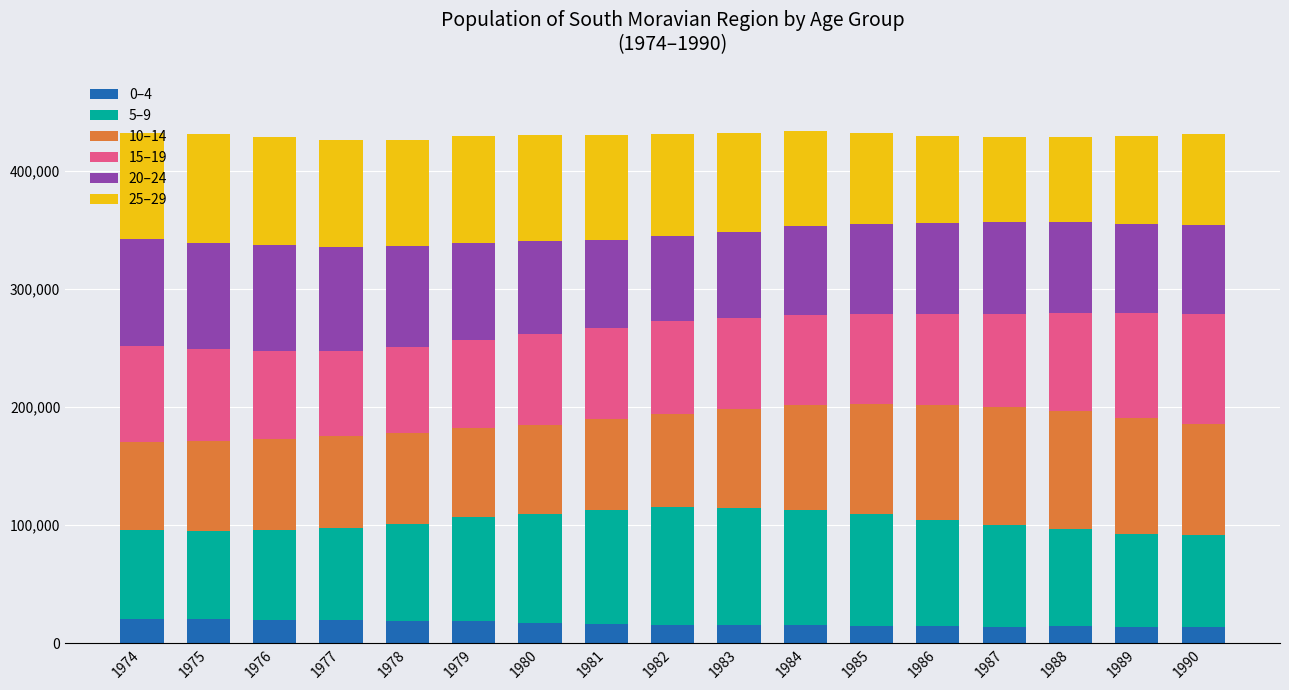

The value of 0–4 at 1977 is 19527. True or false?

True